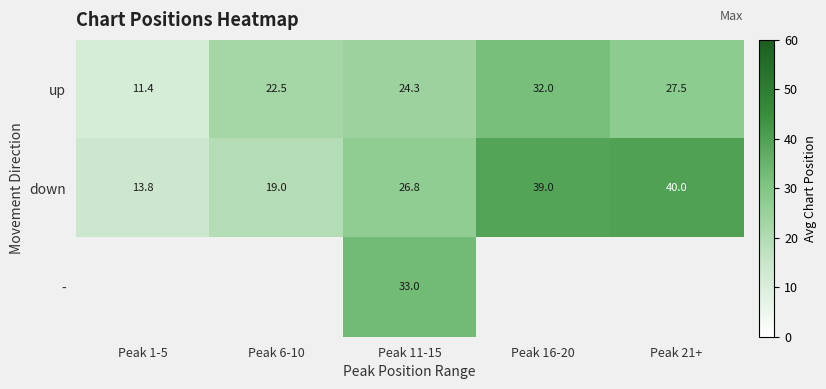

What is the sum of the down values at Peak 1-5 and Peak 21+?

53.8